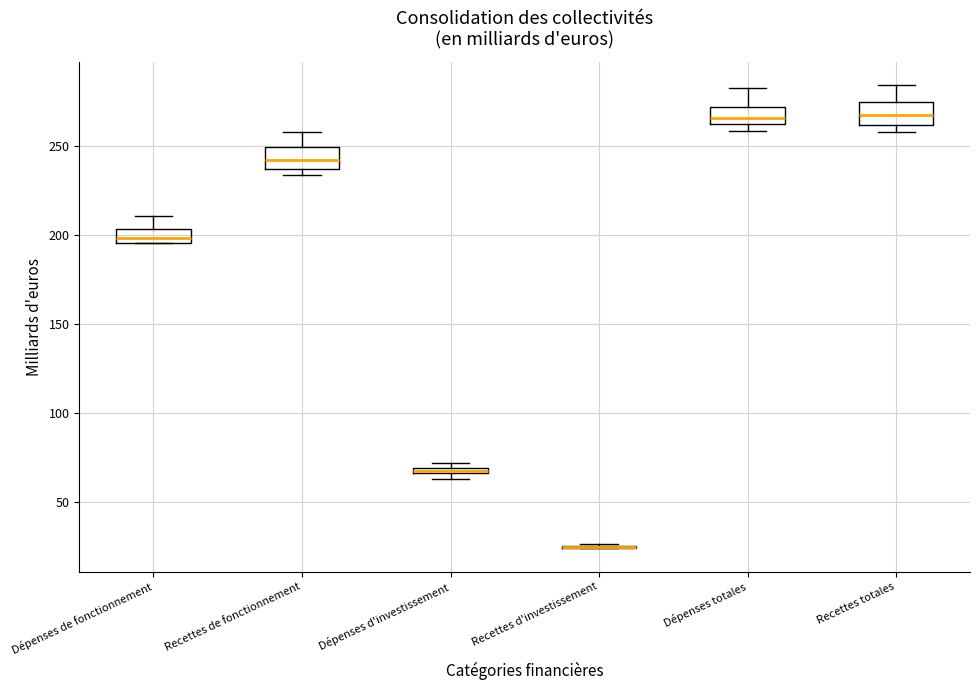

Where is the upper edge of the box for Dépenses de fonctionnement on the y-axis? The values are not printed on the chart, so give them approximately, as read against the axis.

205